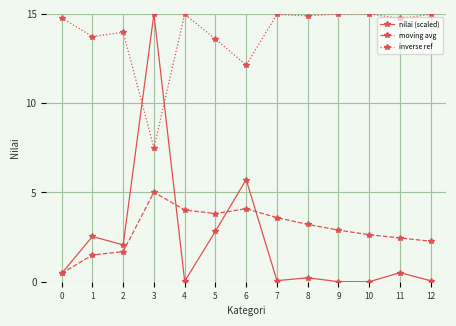

What is the average value of the moving avg series?

2.9